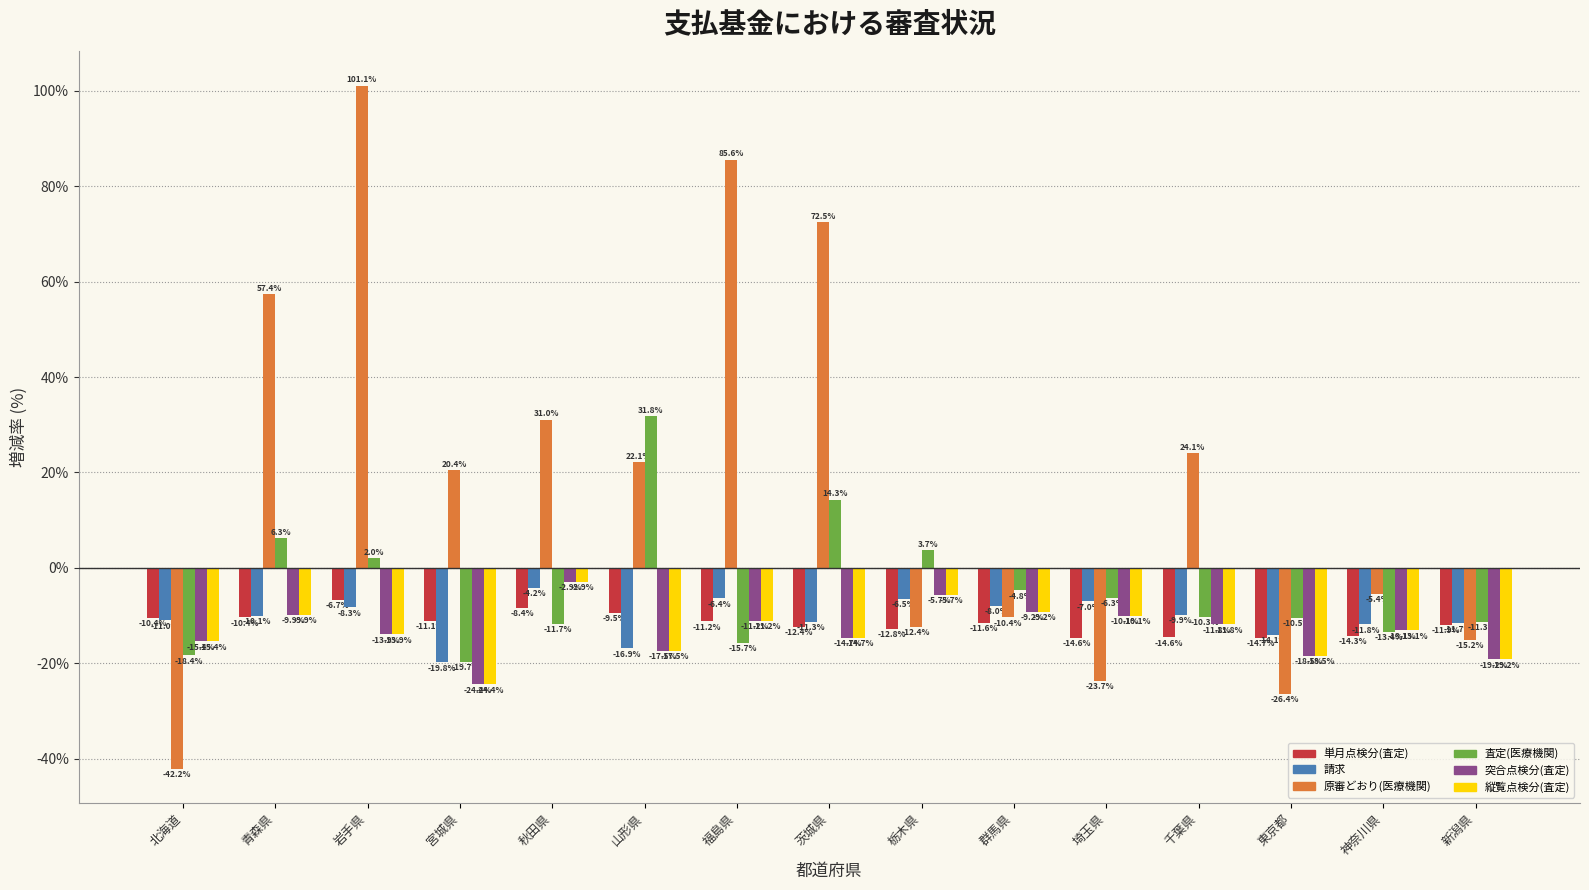

What is the maximum value for 原審どおり(医療機関)?

101.1